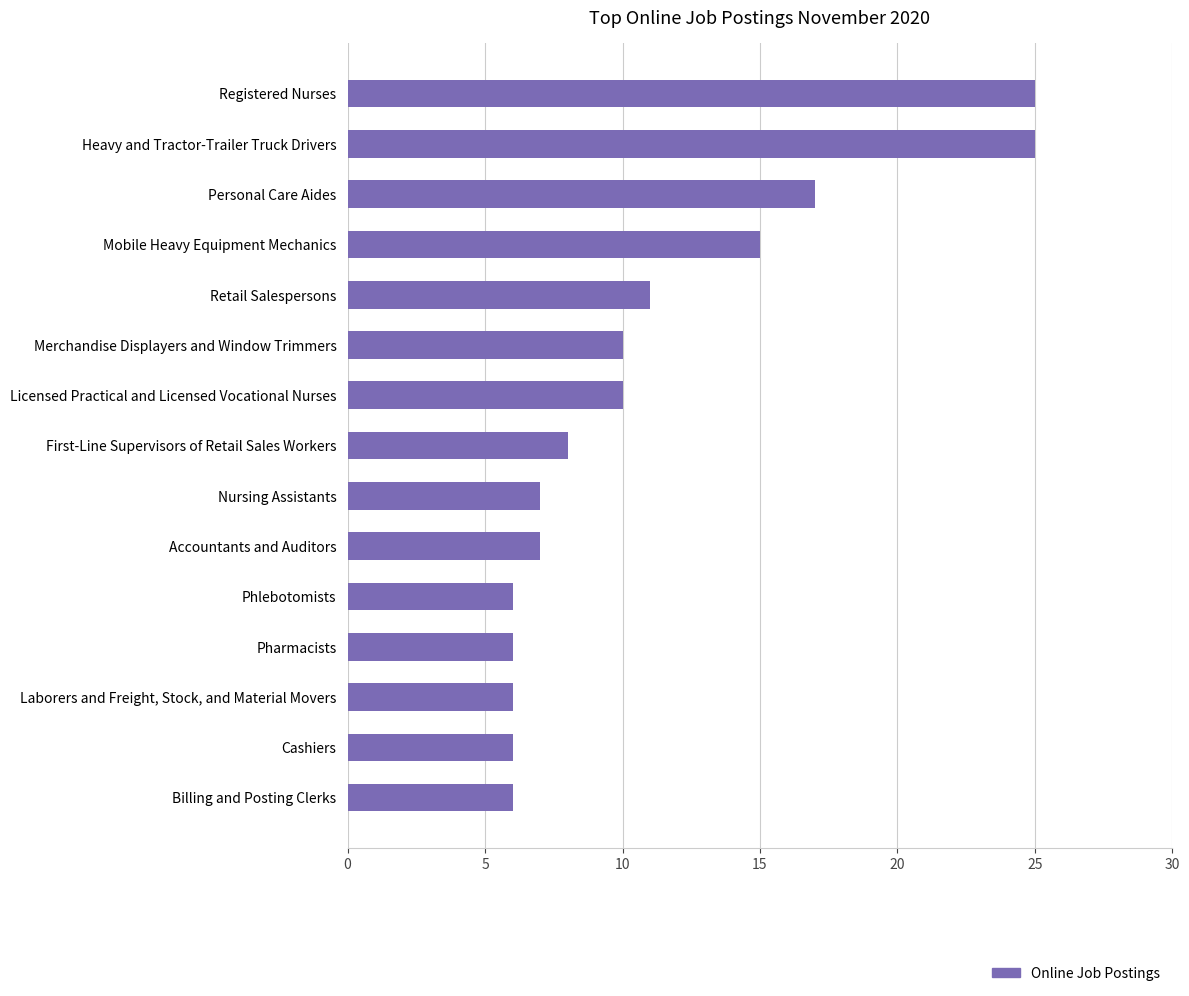

Reading top to bottom, transcribe all the data shown in this chart.

Registered Nurses=25	Heavy and Tractor-Trailer Truck Drivers=25	Personal Care Aides=17	Mobile Heavy Equipment Mechanics=15	Retail Salespersons=11	Merchandise Displayers and Window Trimmers=10	Licensed Practical and Licensed Vocational Nurses=10	First-Line Supervisors of Retail Sales Workers=8	Nursing Assistants=7	Accountants and Auditors=7	Phlebotomists=6	Pharmacists=6	Laborers and Freight, Stock, and Material Movers=6	Cashiers=6	Billing and Posting Clerks=6